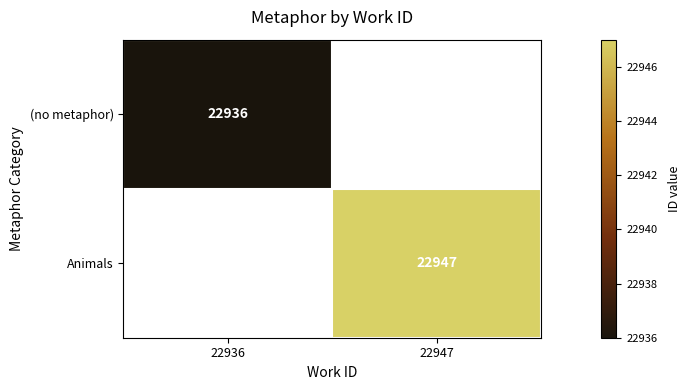

The Animals series shows 31540 at 22947. True or false?

False